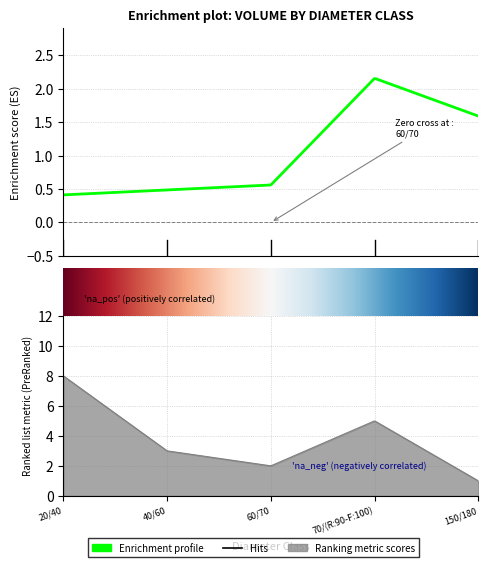

How many lines are shown in the chart?

3